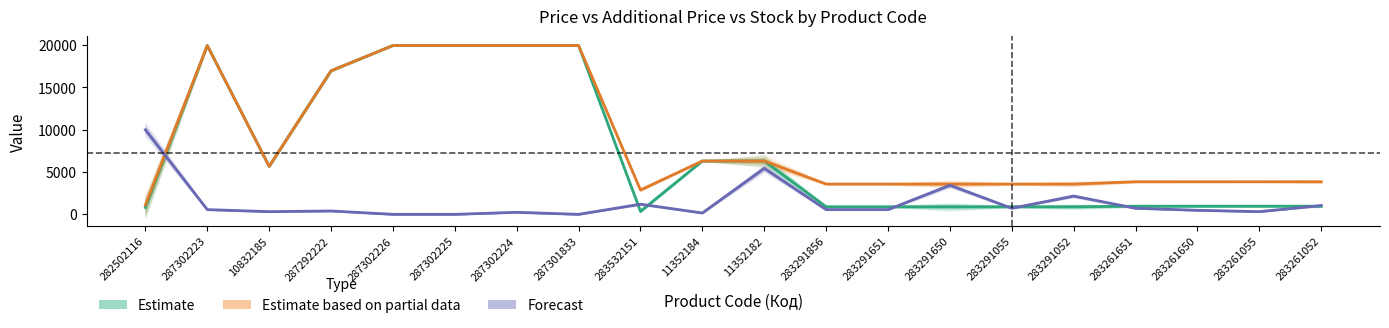

Which series has the largest range (max minus min)?

Estimate